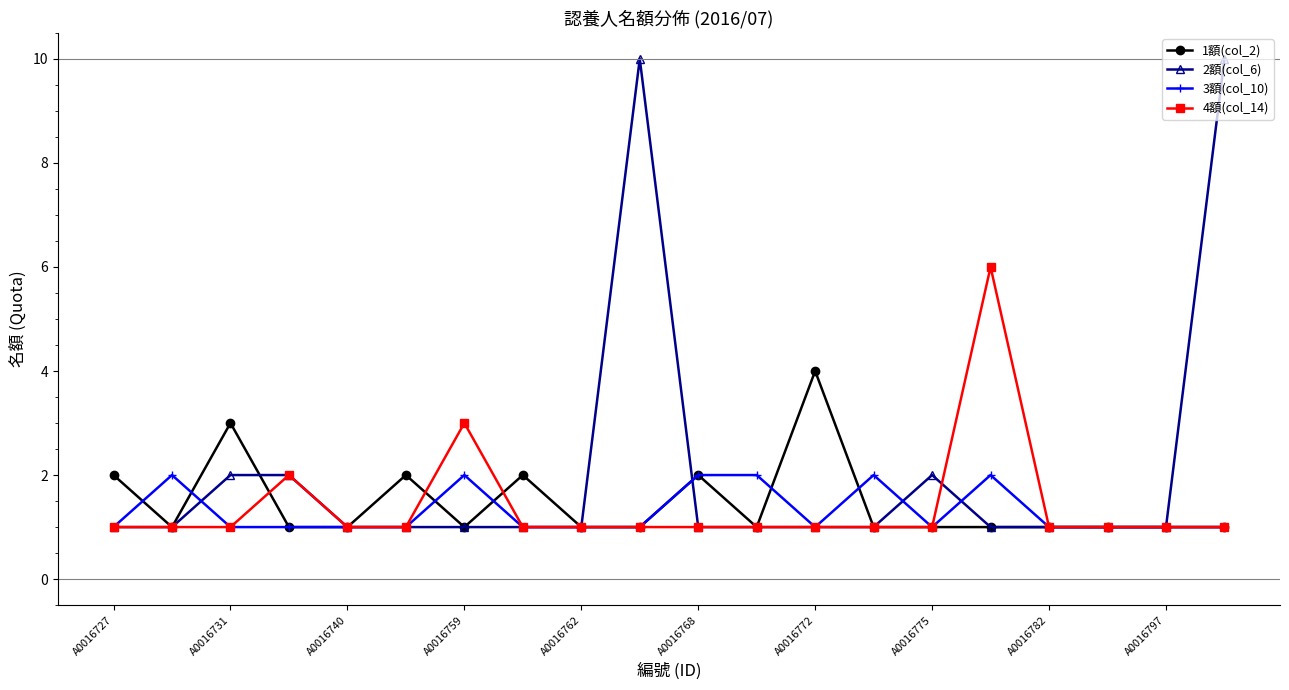

What are all the series names shown in the legend?

1額(col_2), 2額(col_6), 3額(col_10), 4額(col_14)